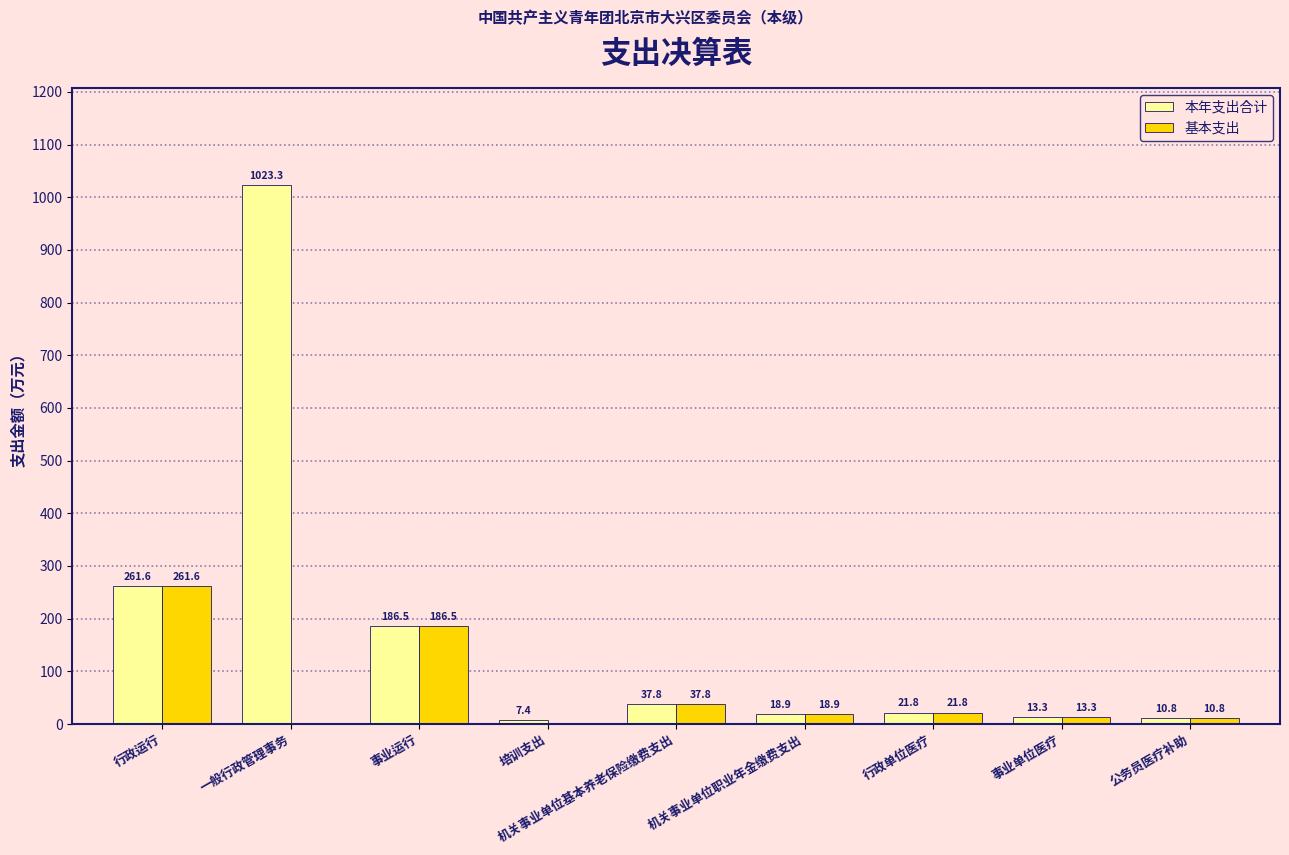

What is the sum of the 基本支出 values at 事业单位医疗 and 行政运行?

274.9